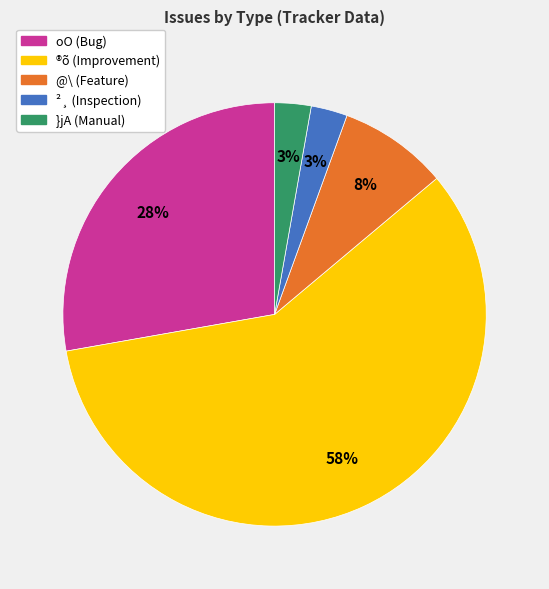

Is the sum of @\ (Feature) and oO (Bug) greater than half?

No